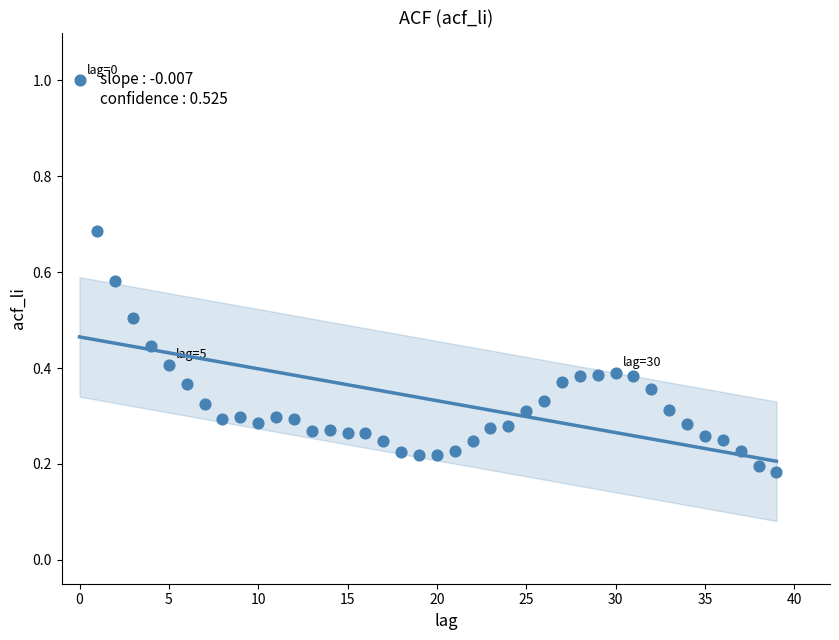

What is the range of Y values (max minus min)?

0.8